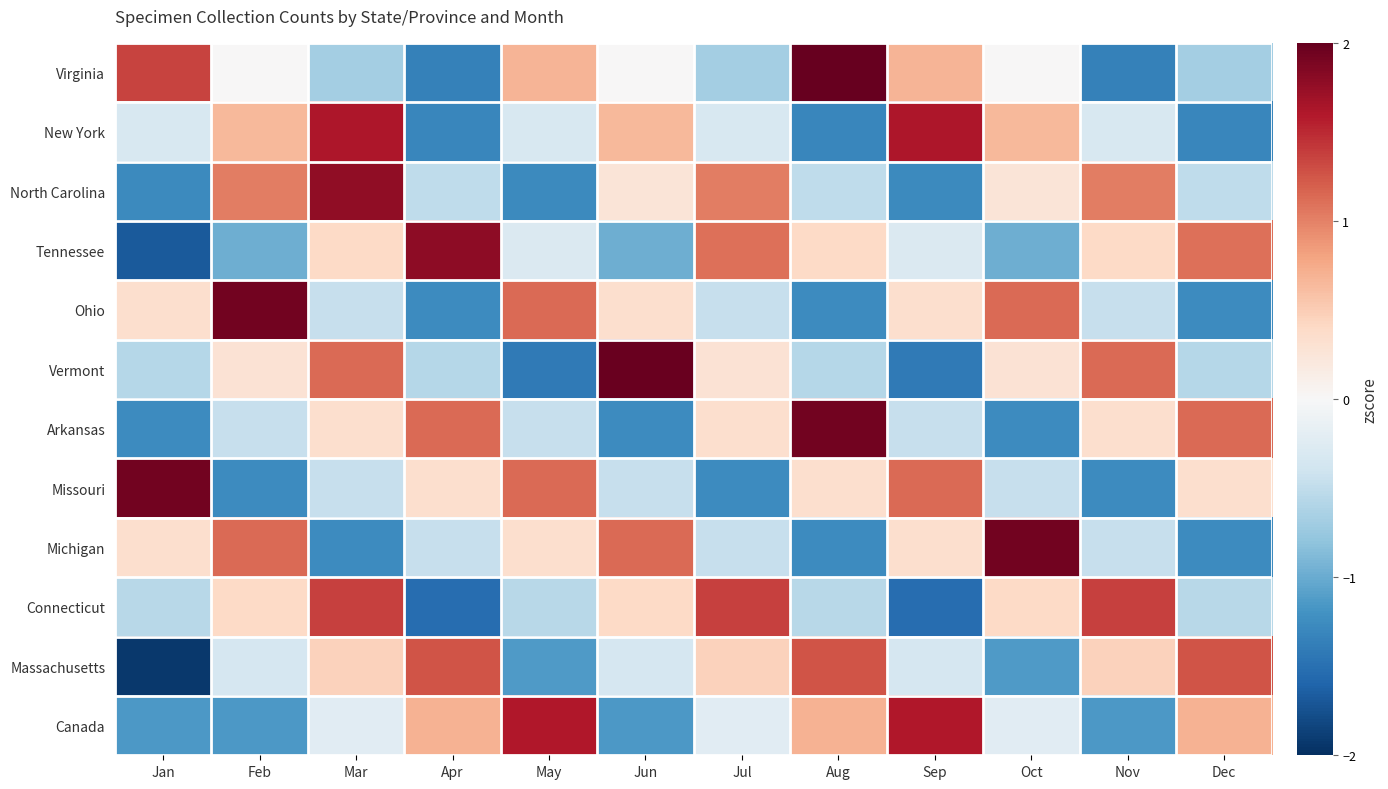

What is the minimum value shown in the chart?

-1.9